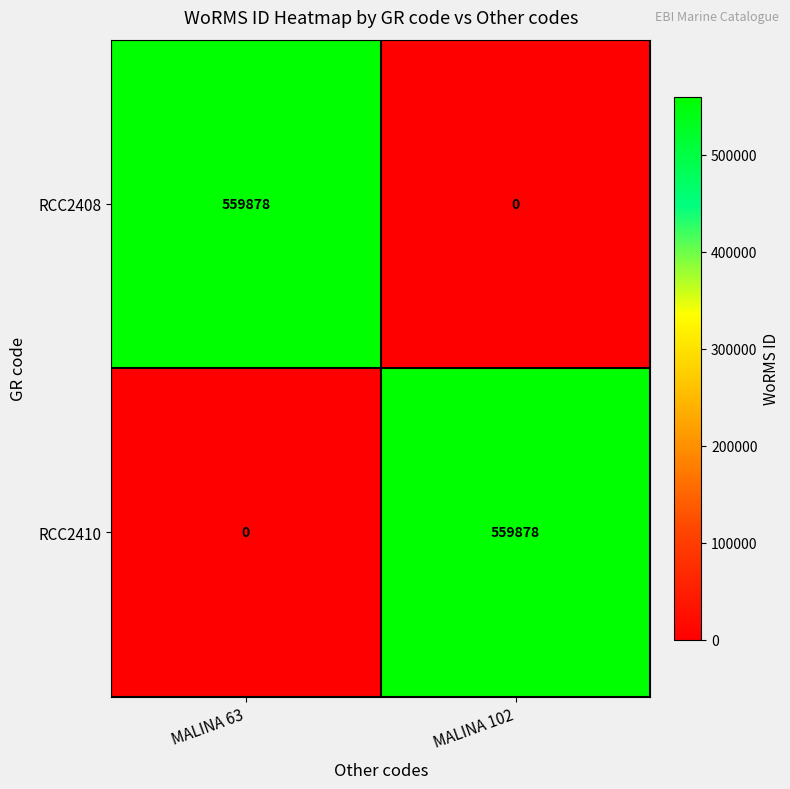

Reading right to left, list all the values displayed in this chart.

RCC2408: 0	559878
RCC2410: 559878	0